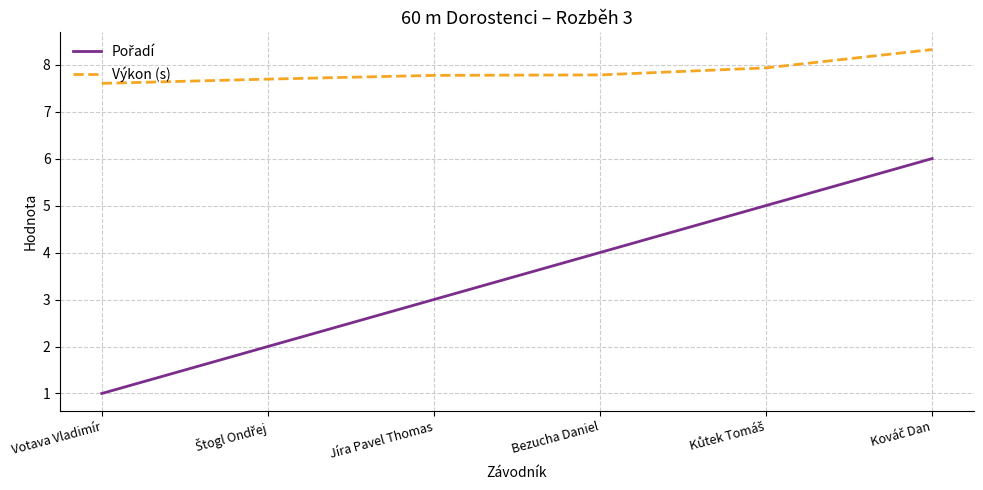

Count the number of categories in the chart.

6